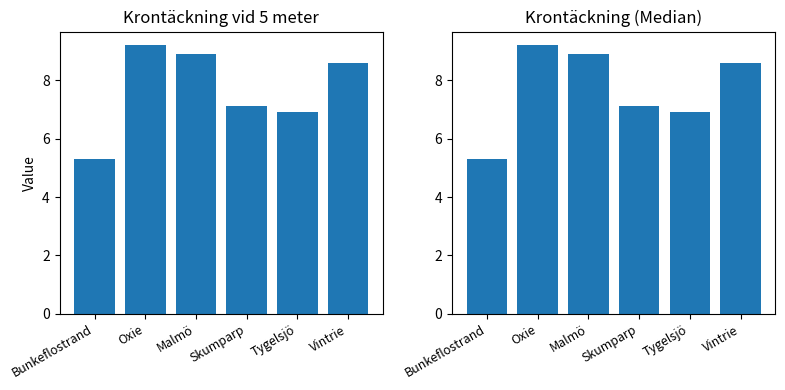

Read the value at Tygelsjö.

6.9